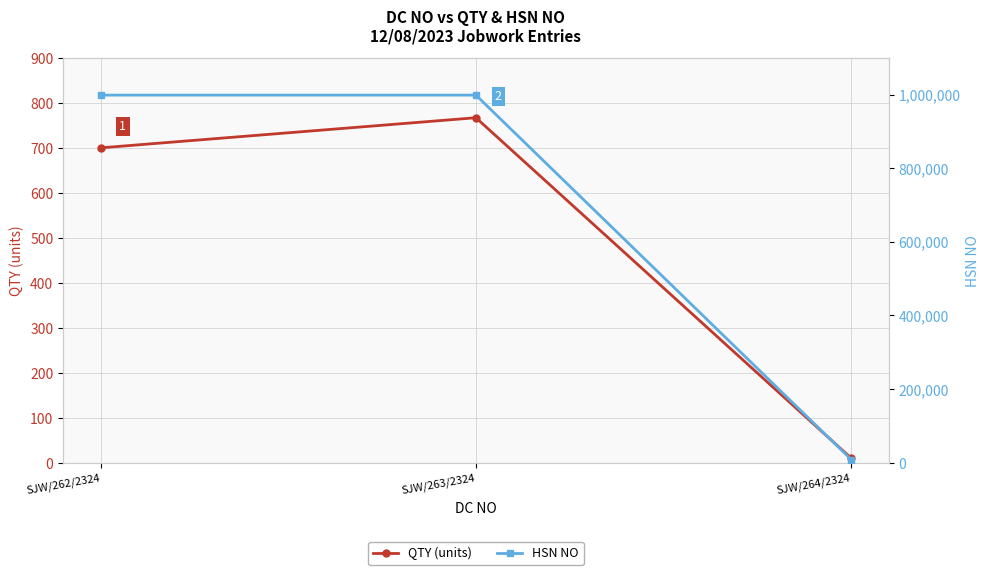

How many data points in QTY (units) are above 700?

1